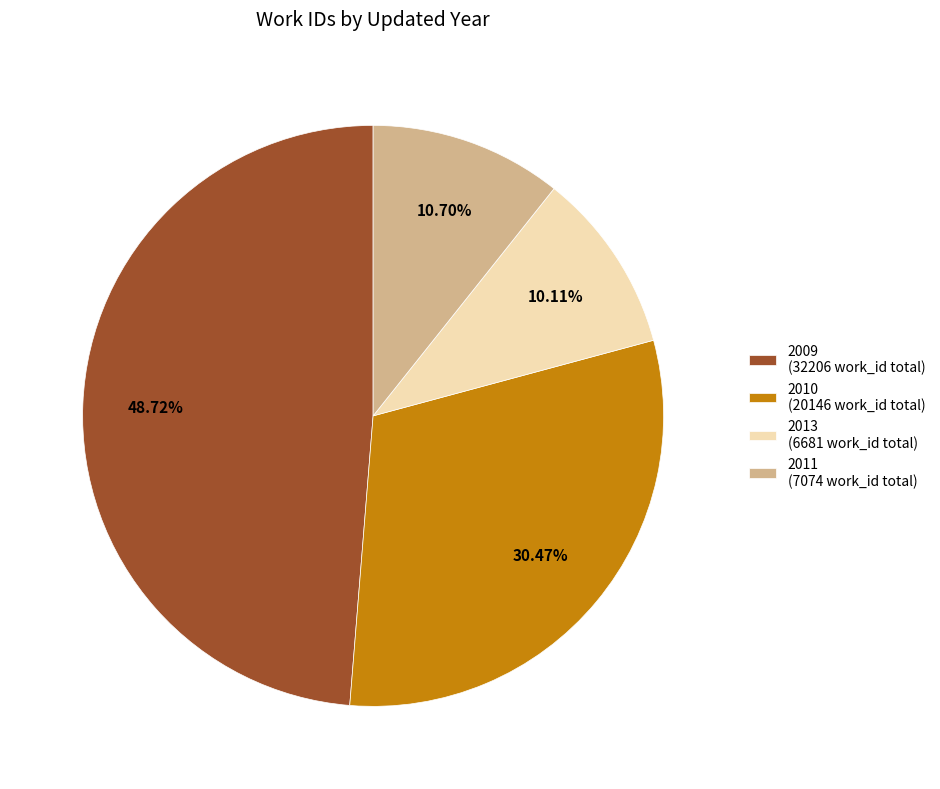

Which has a higher value, 2010 (20146 work_id total) or 2013 (6681 work_id total)?

2010 (20146 work_id total)